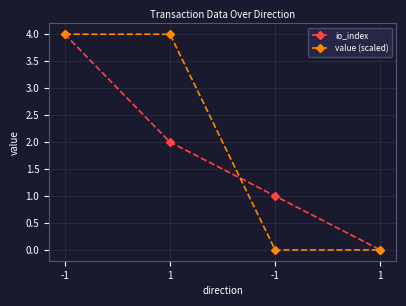

The value (scaled) series shows 6.8 at -1. True or false?

False